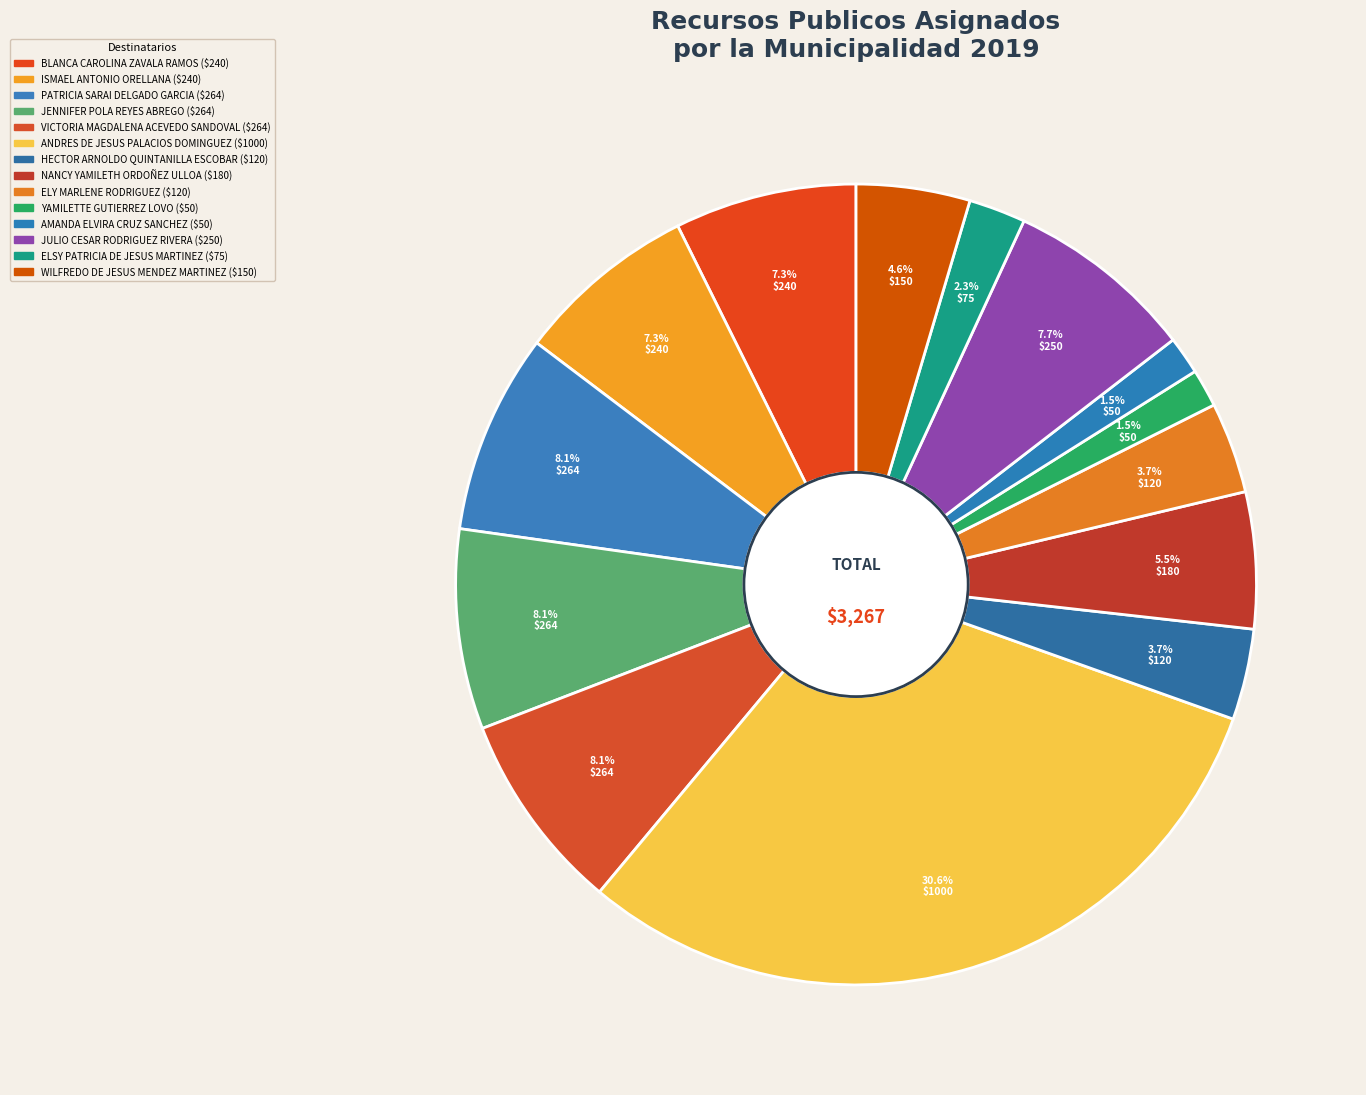

How many slices are in this pie chart?

14